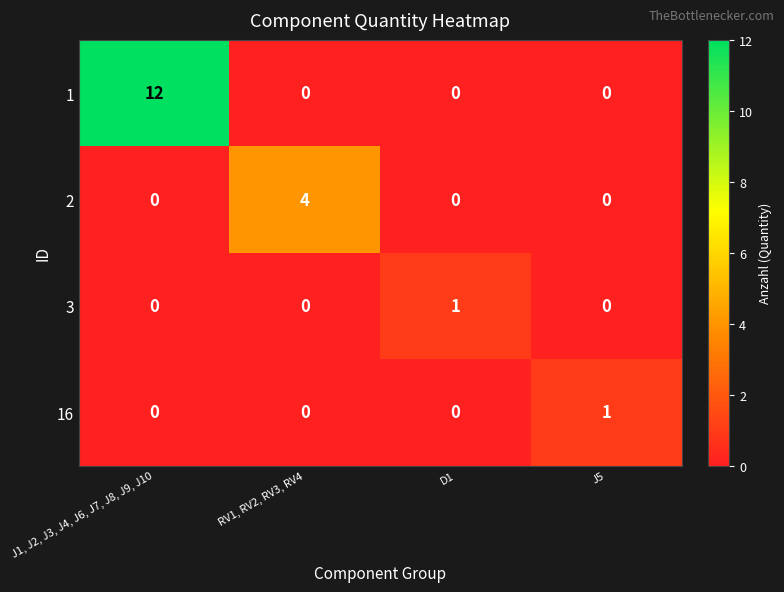

The 1 series shows -4 at J5. True or false?

False